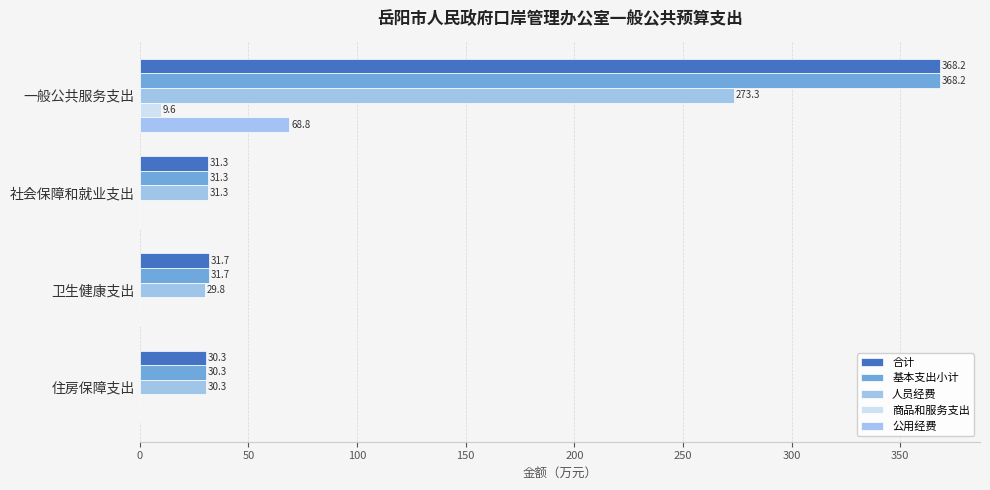

Count the number of data series in this chart.

5